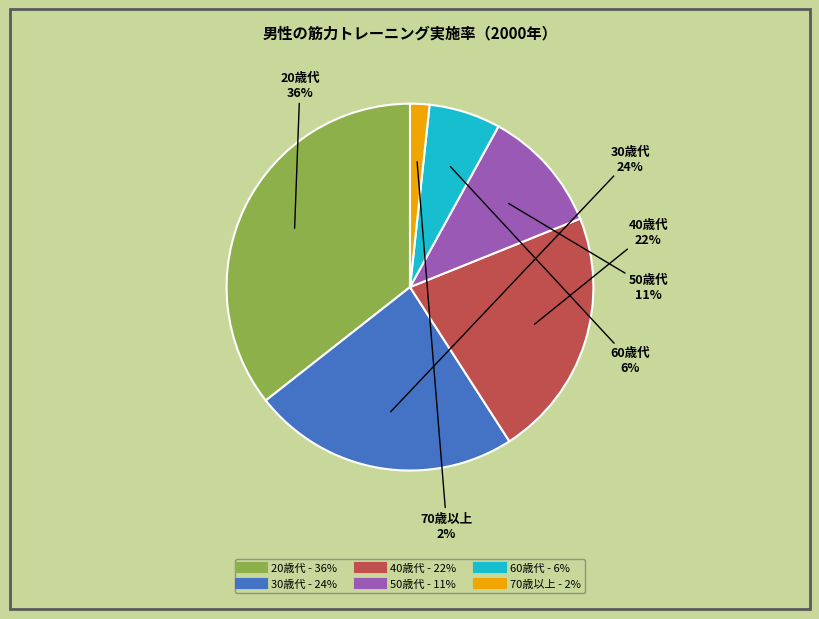

To the nearest percent, what is the difference between the largest and smallest slice percentages?

34%